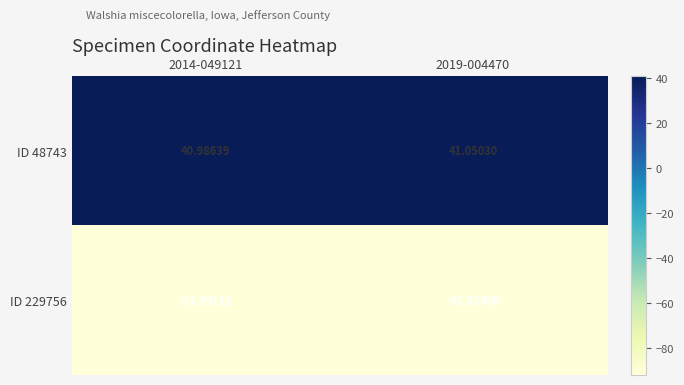

Is the value of ID 48743 at 2019-004470 greater than the value of ID 229756 at 2019-004470?

Yes